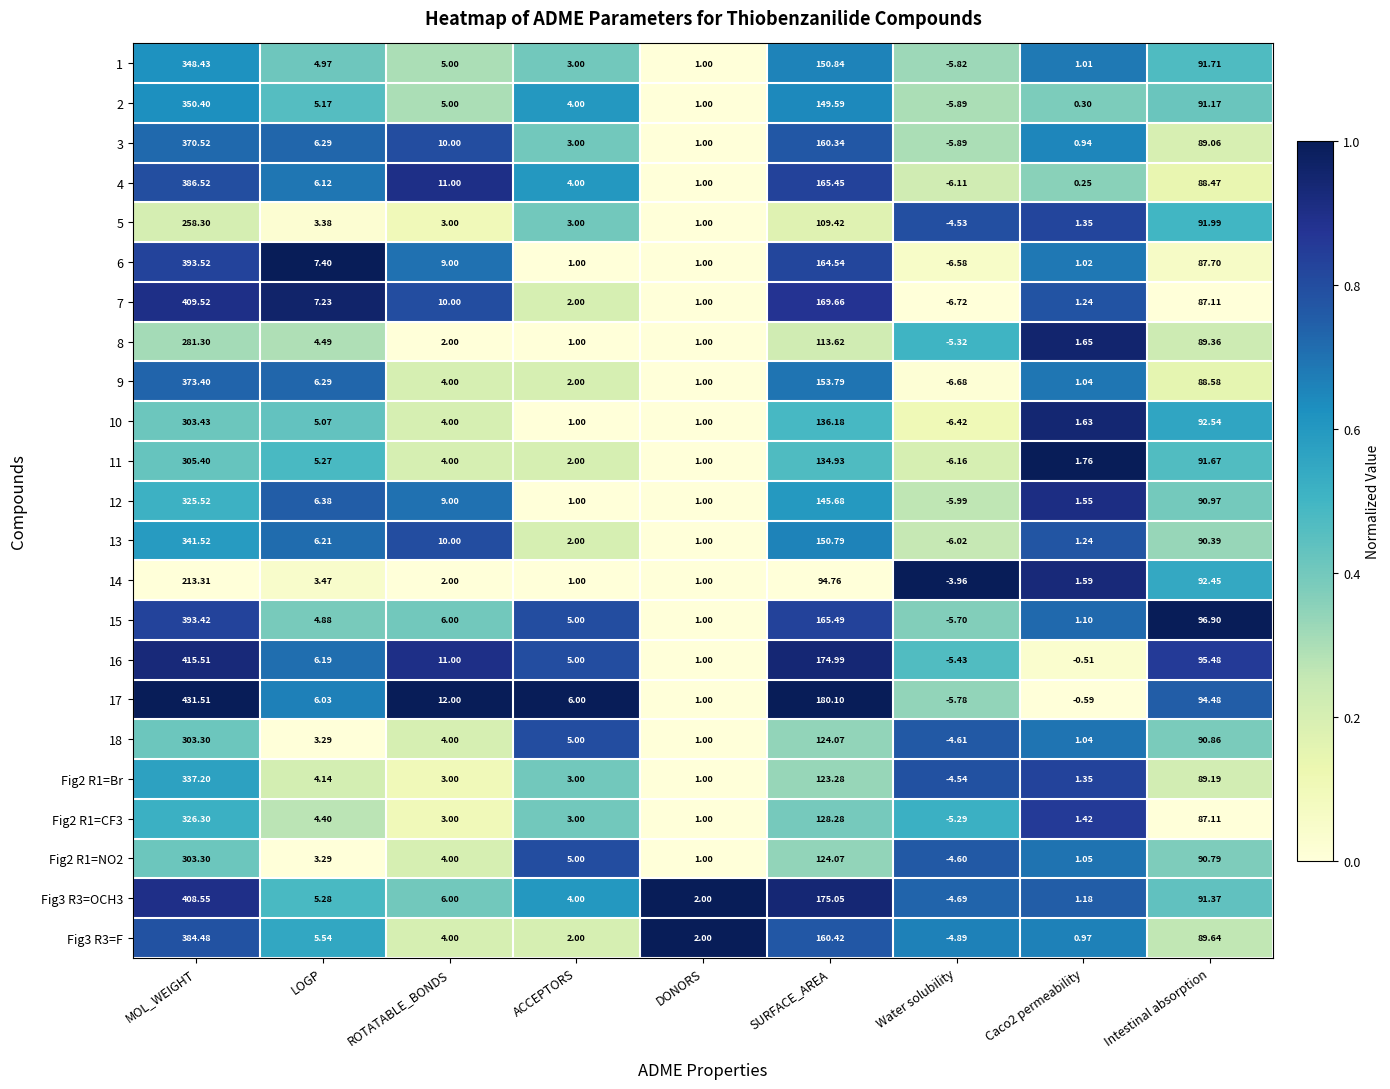

Which series has the largest total across all categories?

17